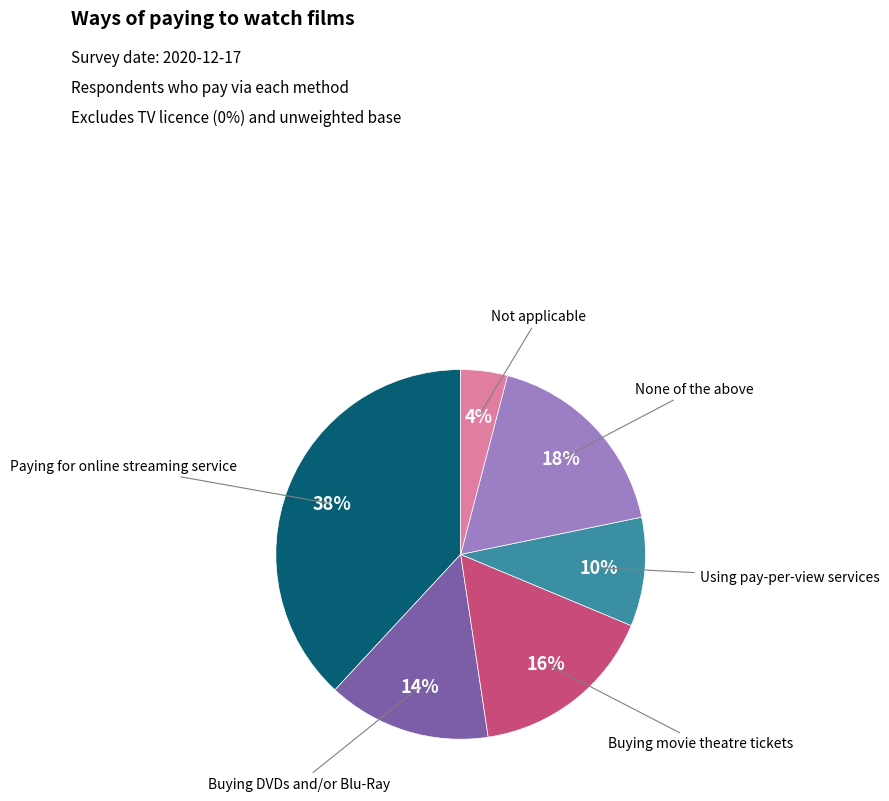

What is the largest slice in the pie chart?

Paying for online streaming service